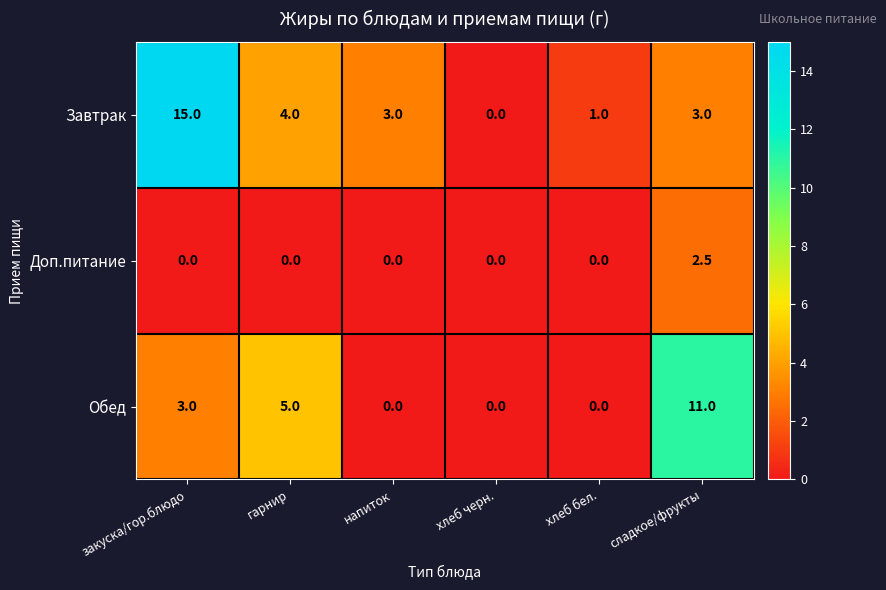

Reading left to right, list all the values displayed in this chart.

Завтрак: закуска/гор.блюдо=15.0	гарнир=4.0	напиток=3.0	хлеб черн.=0.0	хлеб бел.=1.0	сладкое/фрукты=3.0
Доп.питание: закуска/гор.блюдо=0.0	гарнир=0.0	напиток=0.0	хлеб черн.=0.0	хлеб бел.=0.0	сладкое/фрукты=2.5
Обед: закуска/гор.блюдо=3.0	гарнир=5.0	напиток=0.0	хлеб черн.=0.0	хлеб бел.=0.0	сладкое/фрукты=11.0